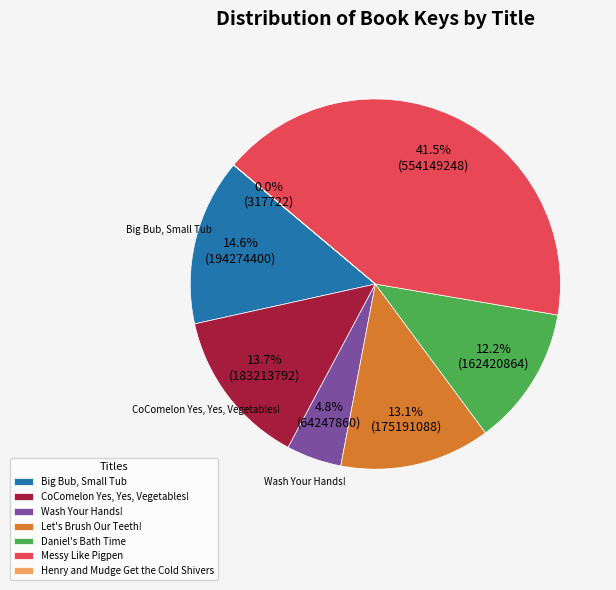

What percentage is NOT represented by Wash Your Hands!?

95.2%